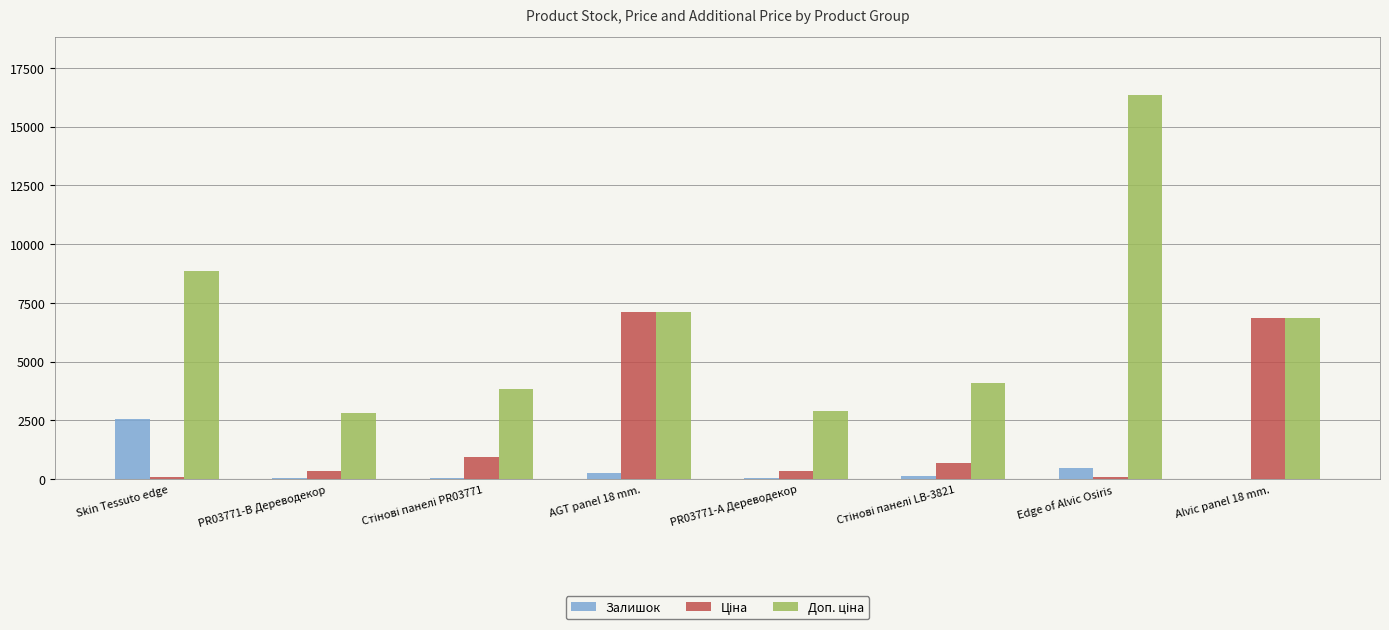

How many groups of bars are there?

8